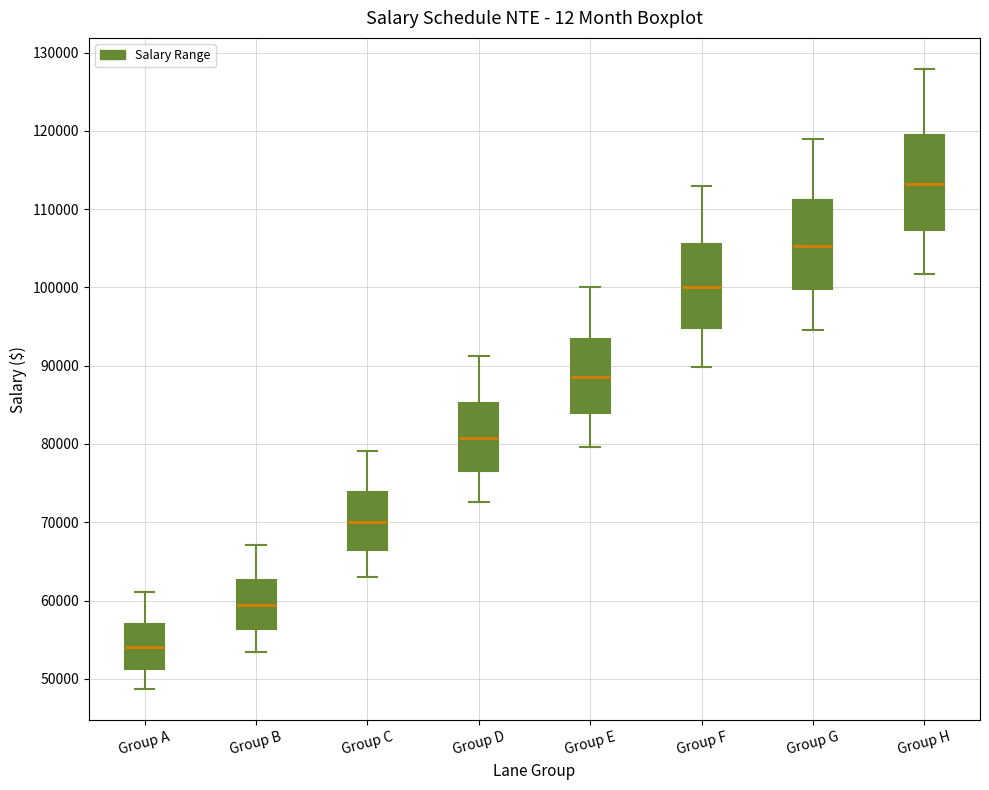

Reading left to right, transcribe this box plot: for each box, give where its median line is, the range the box spans, and where its two whiskers end, as read against the y-axis. The values are not printed on the chart, so give them approximately, as read against the axis.

Group A: median 54000, box 51000 to 57000, whiskers 49000 to 61000
Group B: median 59000, box 56000 to 63000, whiskers 53000 to 67000
Group C: median 70000, box 66000 to 74000, whiskers 63000 to 79000
Group D: median 81000, box 77000 to 85000, whiskers 73000 to 91000
Group E: median 89000, box 84000 to 93000, whiskers 80000 to 100000
Group F: median 100000, box 95000 to 106000, whiskers 90000 to 113000
Group G: median 105000, box 100000 to 111000, whiskers 95000 to 119000
Group H: median 113000, box 107000 to 119000, whiskers 102000 to 128000